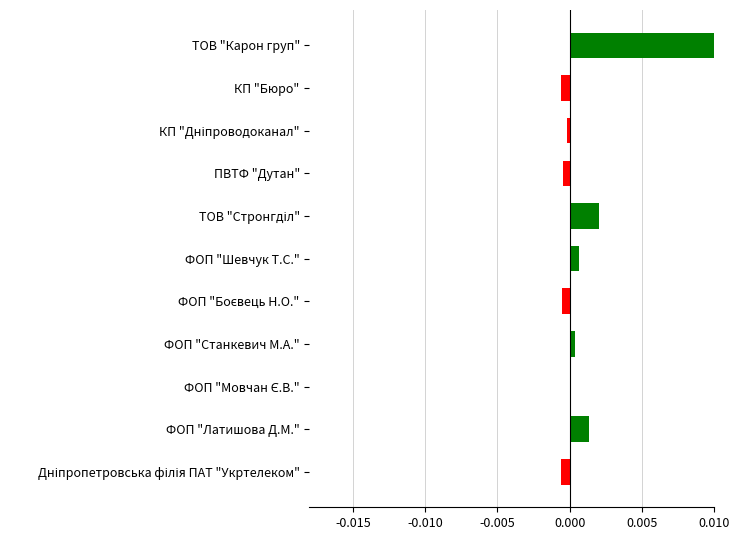

How many bars are there in total?

11